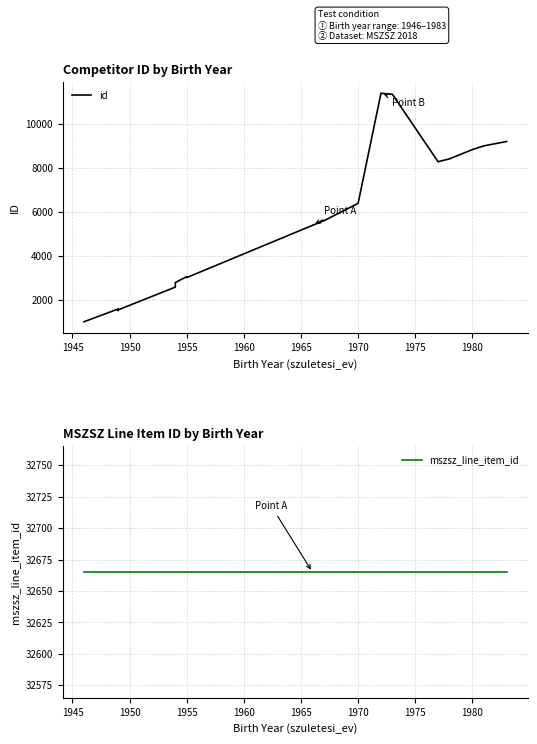

How many values in the id series exceed 5382?

9